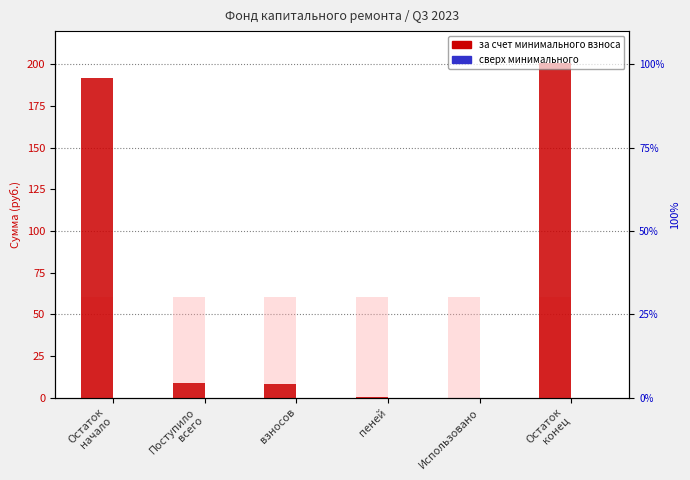

What is the label of the 5th bar from the left?

Использовано